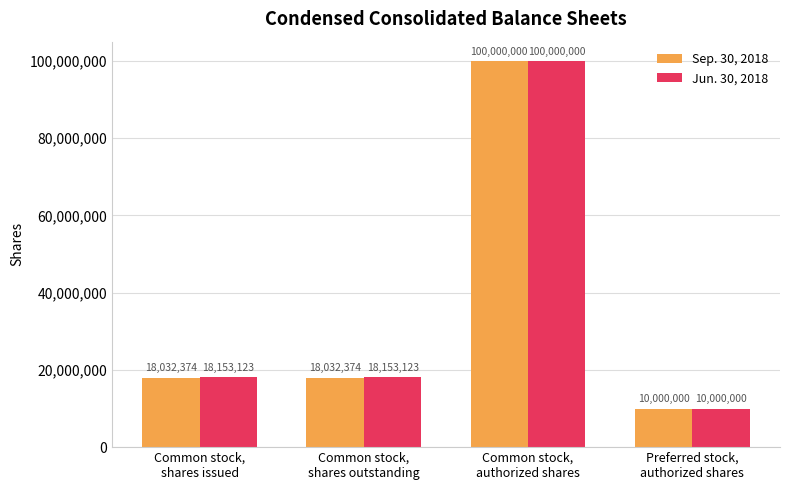

Are the bars horizontal?

No